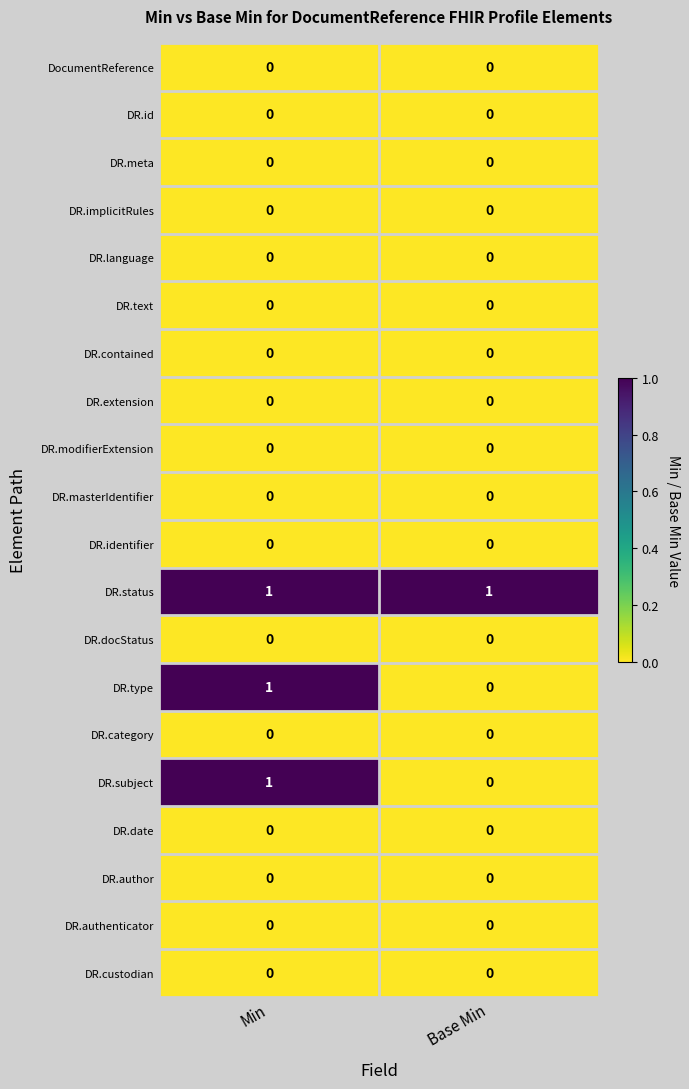

At which category is the sum across all series the highest?

Min